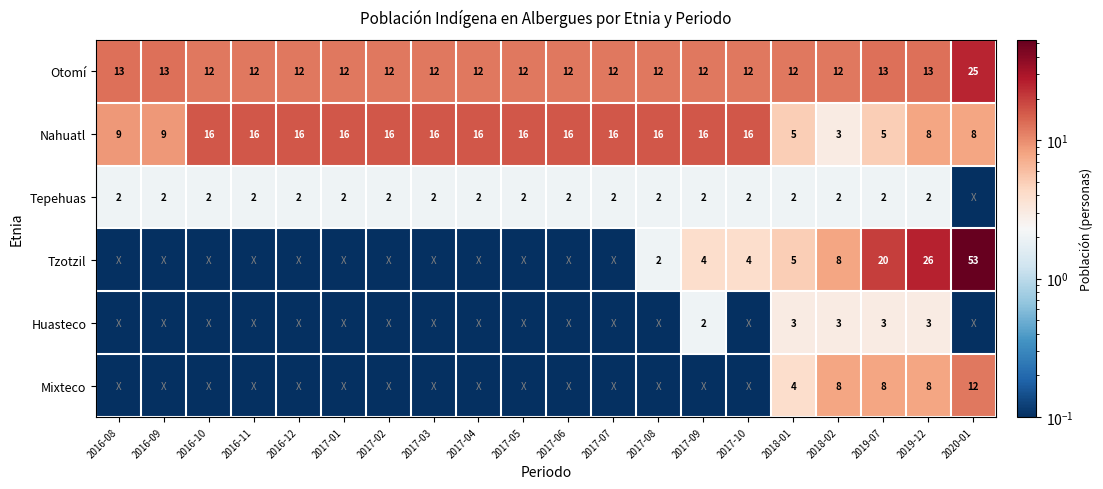

What is the total value across all series at 2018-01?

31.0